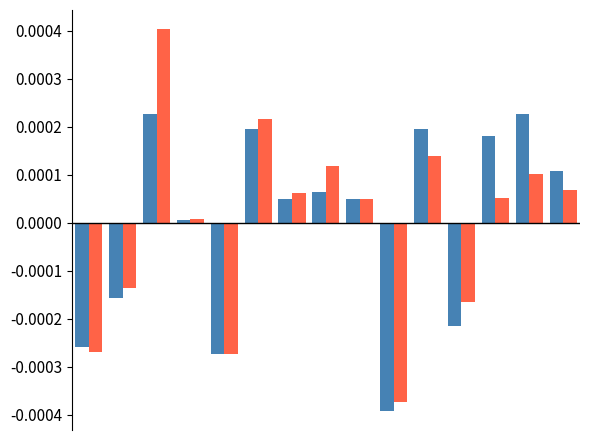

How many bars are there in total?

30